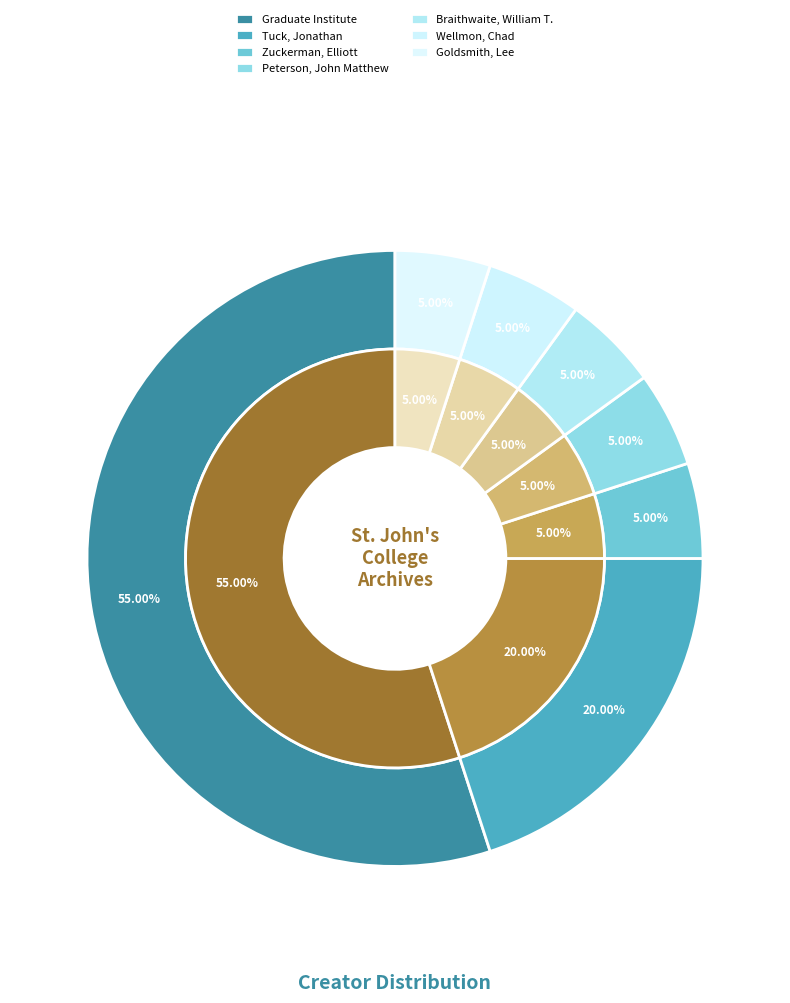

Which category accounts for the majority?

Graduate Institute